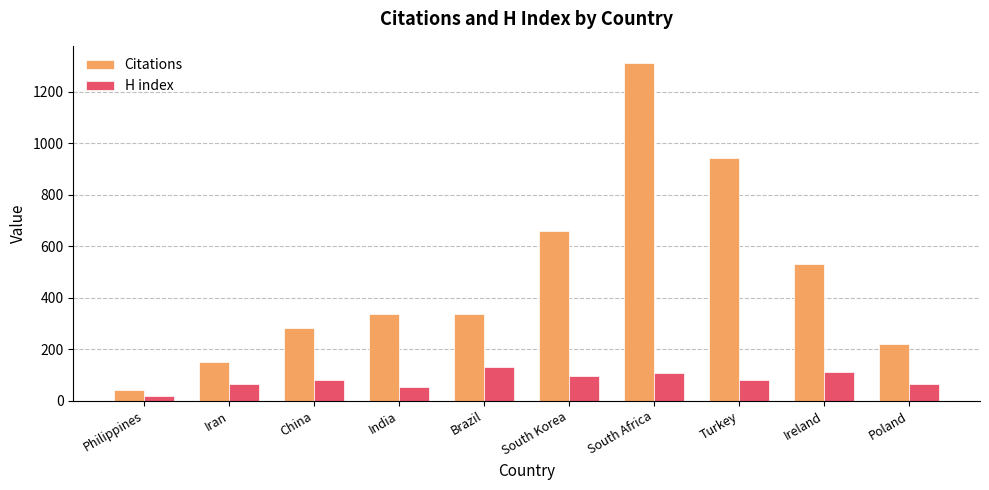

What is the label of the 10th bar from the right?

Philippines